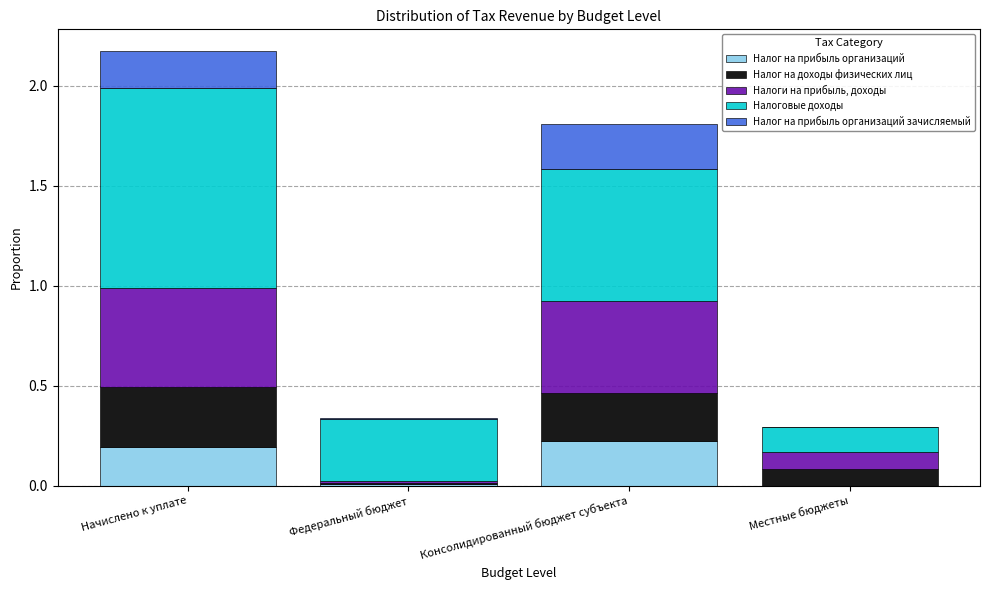

What is the sum of all Налог на прибыль организаций values?

0.4